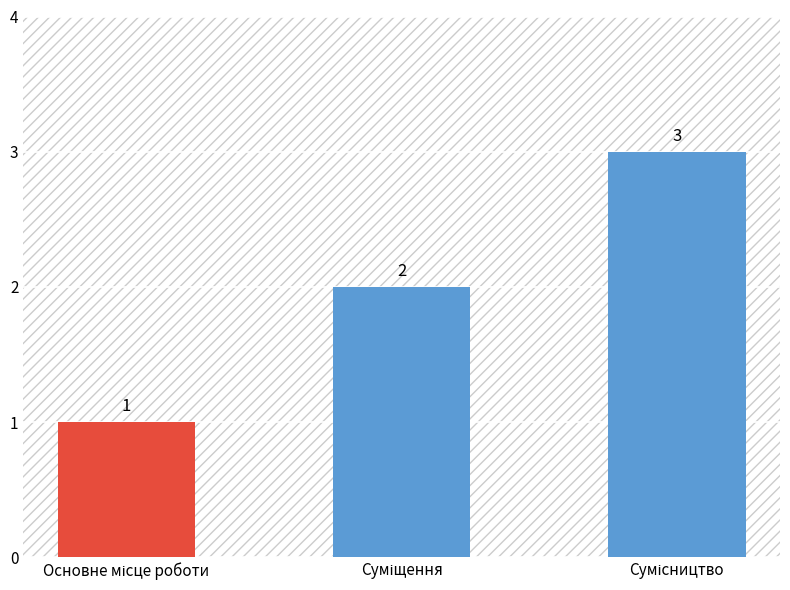

How many data points does each series have?

3